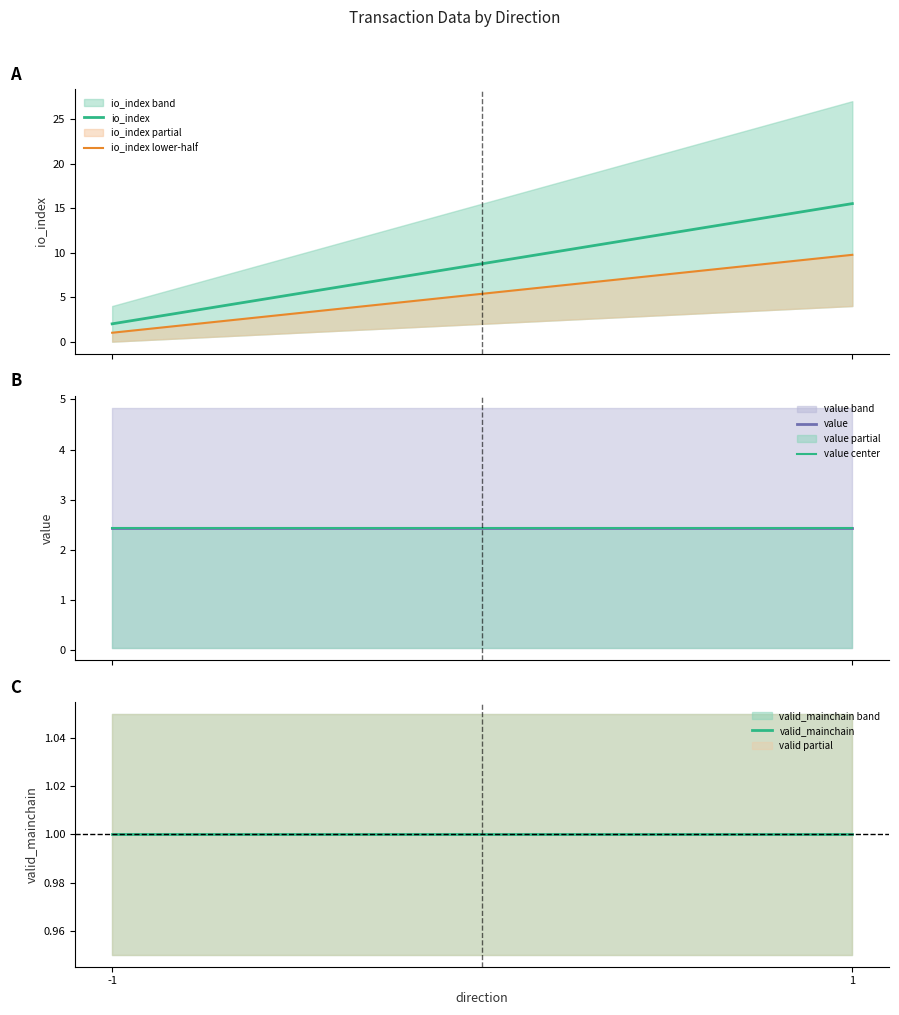

How many lines are shown in the chart?

5